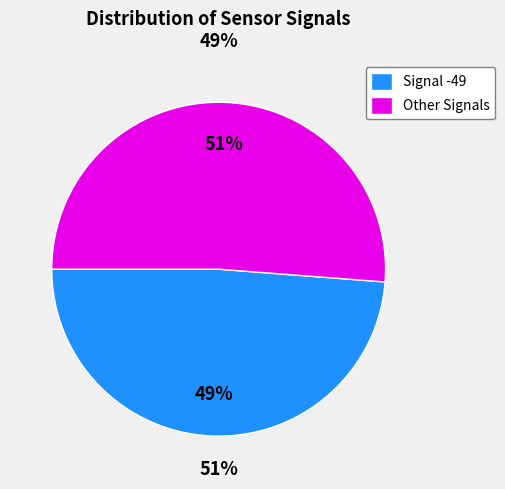

Does 10 represent more than half of the total?

No